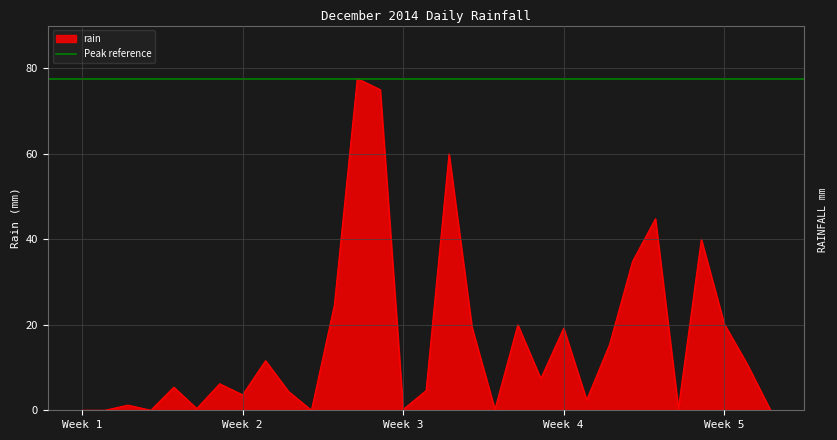

What is the maximum value shown in the chart?

77.6